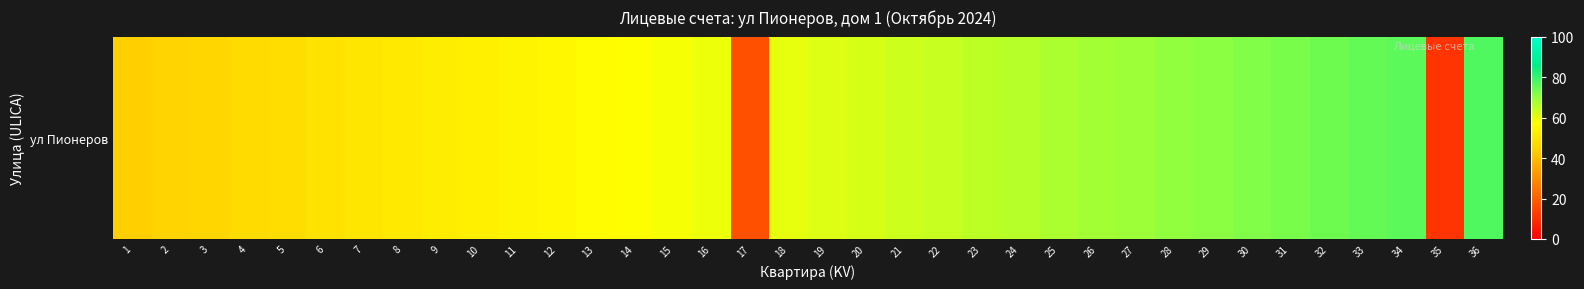

Which has a higher value, 30 or 17?

30